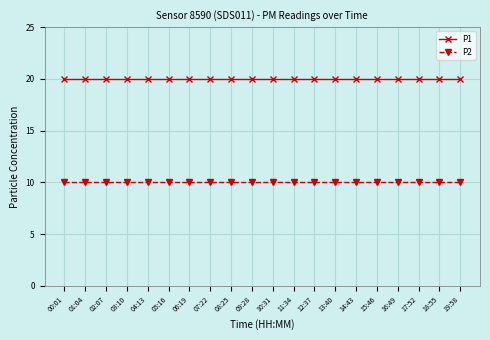

Reading left to right, transcribe all the data shown in this chart.

P1: 00:01=20.0	01:04=20.0	02:07=20.0	03:10=20.0	04:13=20.0	05:16=20.0	06:19=20.0	07:22=20.0	08:25=20.0	09:28=20.0	10:31=20.0	11:34=20.0	12:37=20.0	13:40=20.0	14:43=20.0	15:46=20.0	16:49=20.0	17:52=20.0	18:55=20.0	19:58=20.0
P2: 00:01=10.0	01:04=10.0	02:07=10.0	03:10=10.0	04:13=10.0	05:16=10.0	06:19=10.0	07:22=10.0	08:25=10.0	09:28=10.0	10:31=10.0	11:34=10.0	12:37=10.0	13:40=10.0	14:43=10.0	15:46=10.0	16:49=10.0	17:52=10.0	18:55=10.0	19:58=10.0